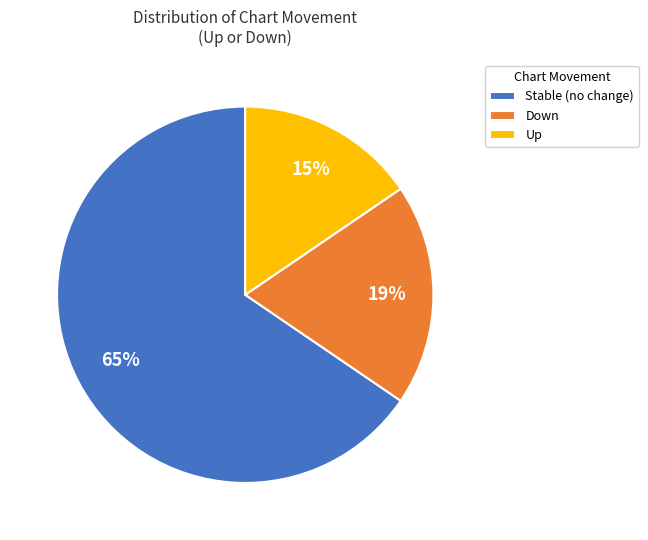

Do Up and Stable (no change) together represent more than half of the pie?

Yes